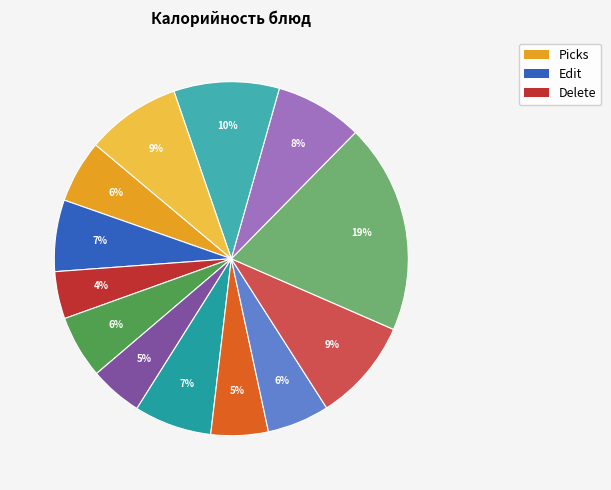

Count the number of slices in the pie.

13